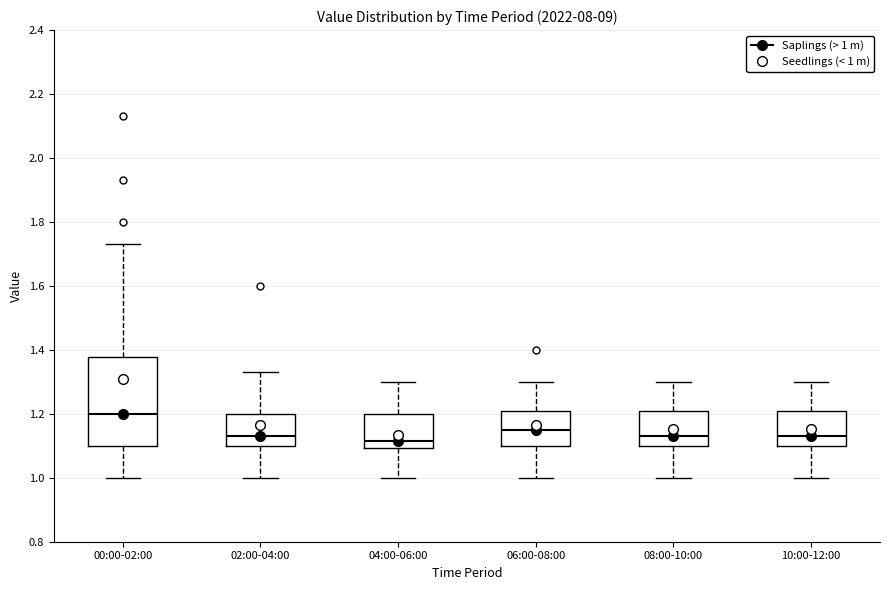

Comparing the boxes themselves (not the whiskers), which one is the tallest?

00:00-02:00